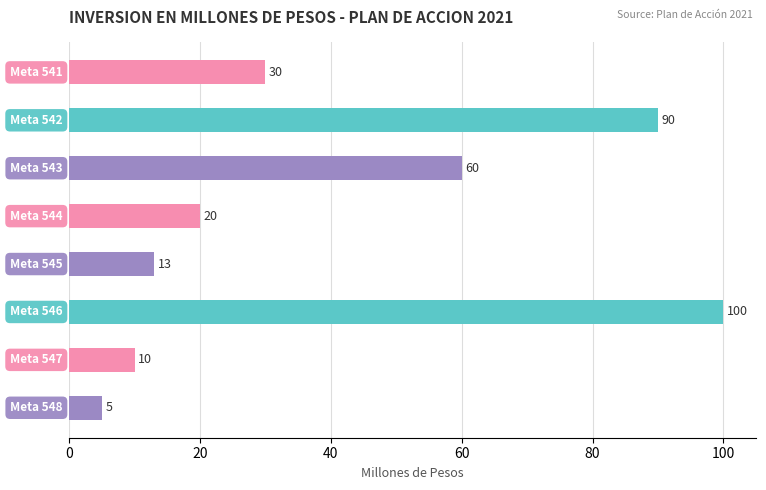

Does the chart contain any negative values?

No